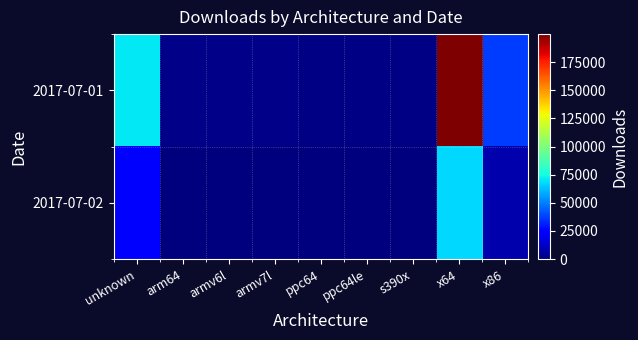

Reading right to left, extract all data points from this chart.

2017-07-01: x86=37104	x64=199823	s390x=791	ppc64le=1237	ppc64=1166	armv7l=2079	armv6l=1893	arm64=1637	unknown=70886
2017-07-02: x86=8497	x64=67152	s390x=20	ppc64le=38	ppc64=40	armv7l=169	armv6l=110	arm64=55	unknown=22242